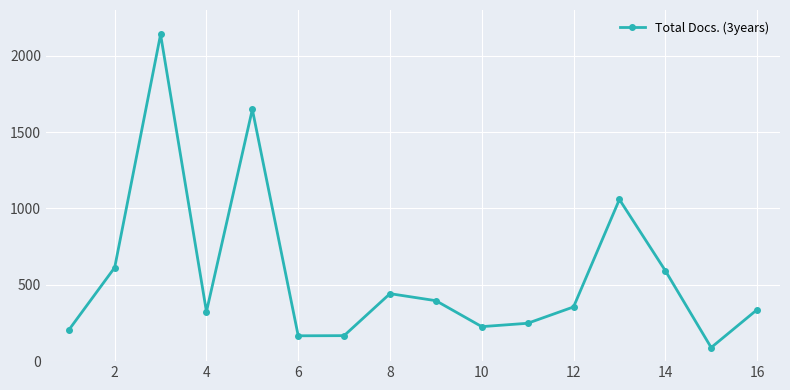

What is the maximum value shown in the chart?

2140